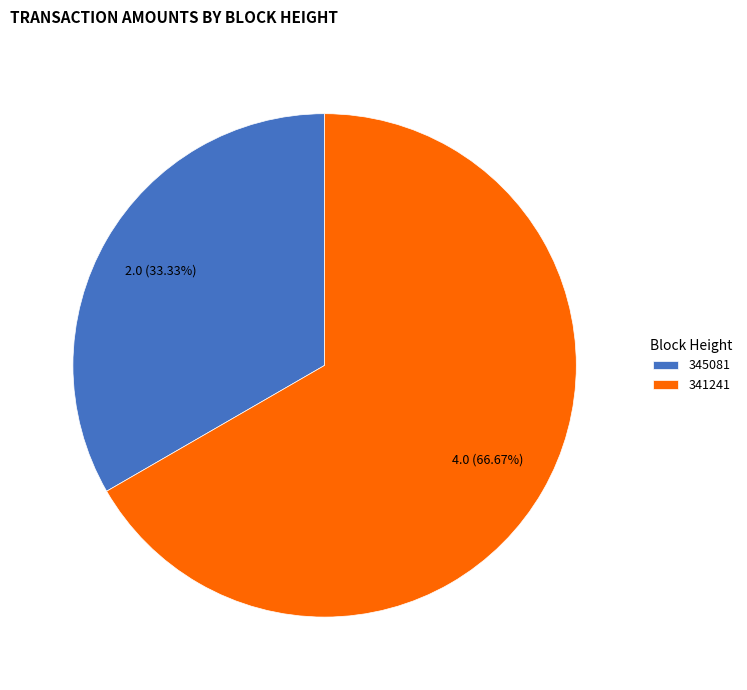

What is the majority slice?

341241